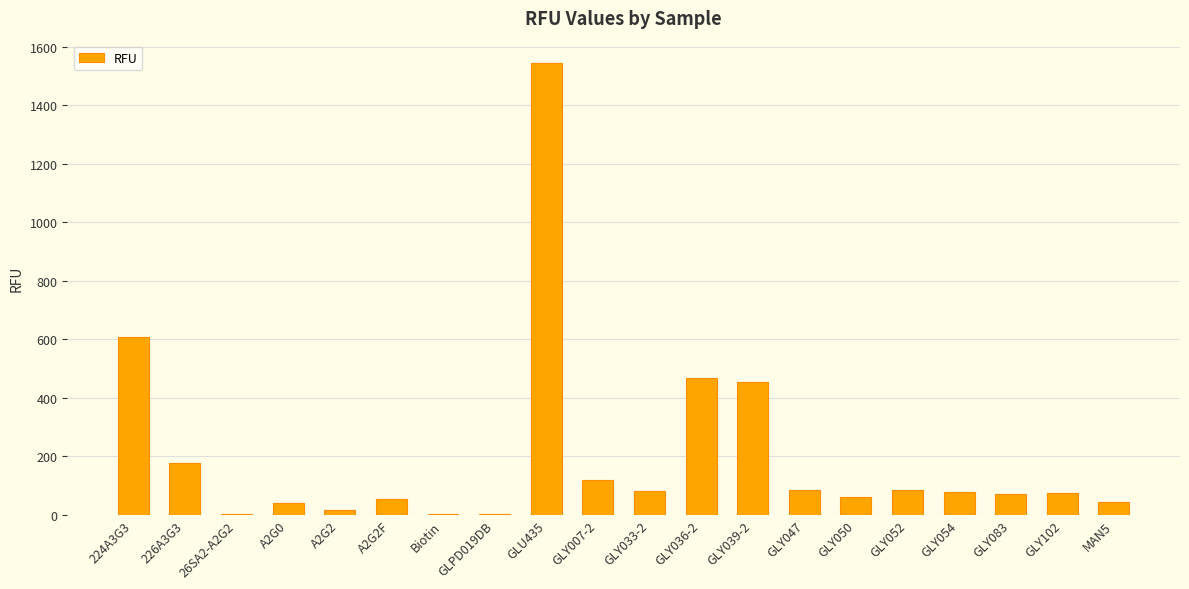

Is it true that the value at GLY102 is 23.6?

False